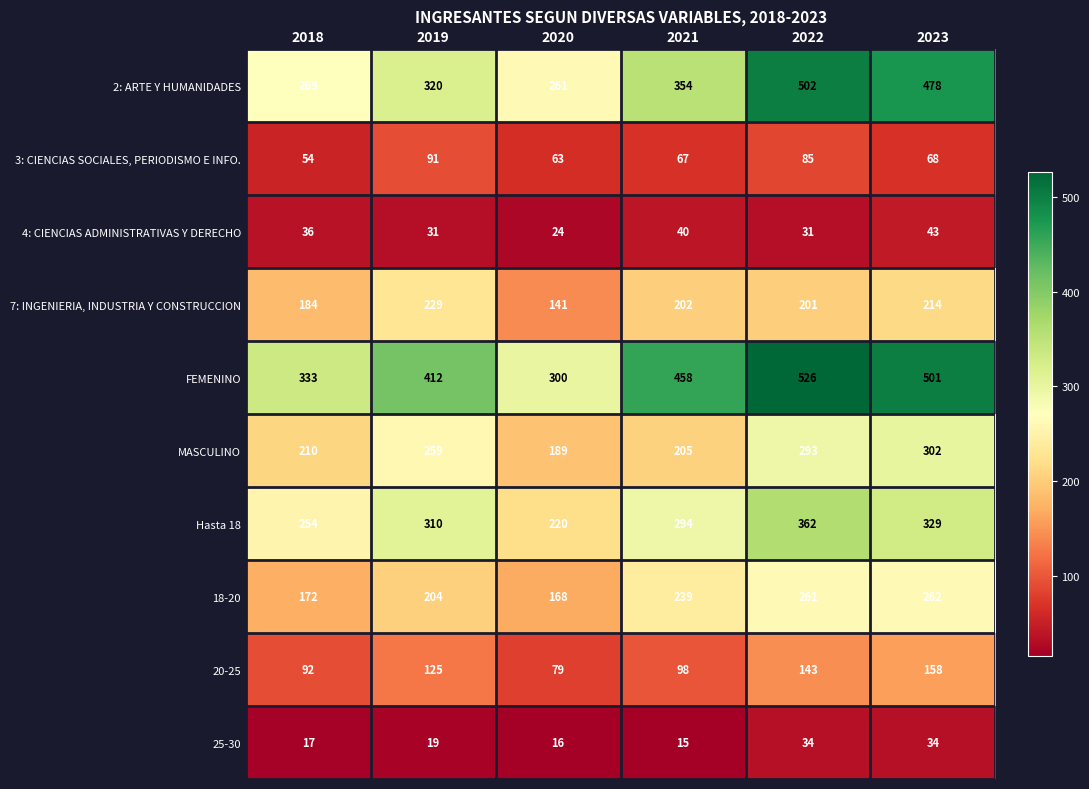

At how many categories does at least one series exceed 42?

6